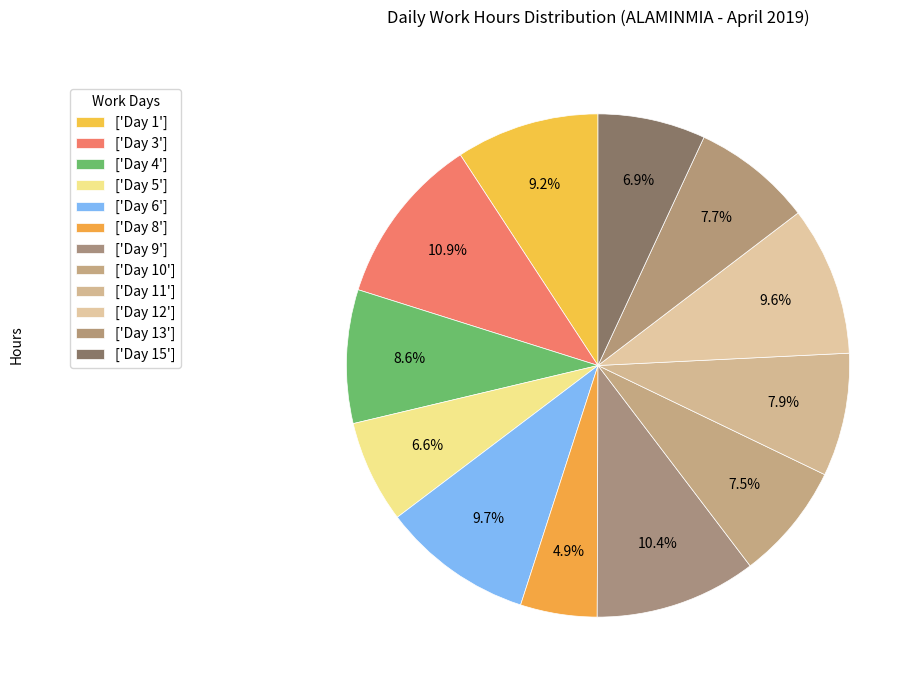

Is there a majority slice in this chart?

No